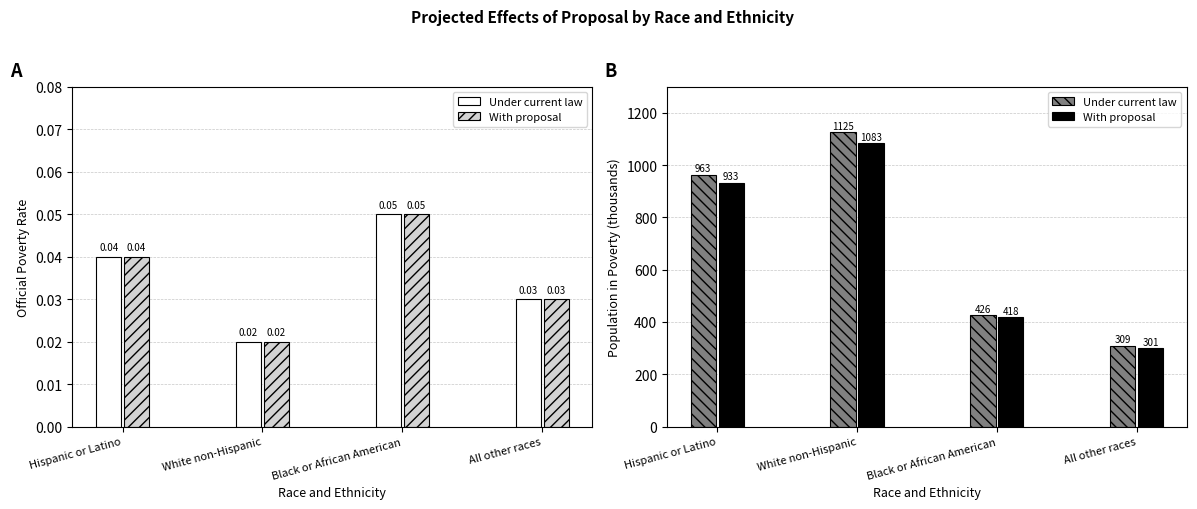

Which has a higher value, All other races or White non-Hispanic?

White non-Hispanic